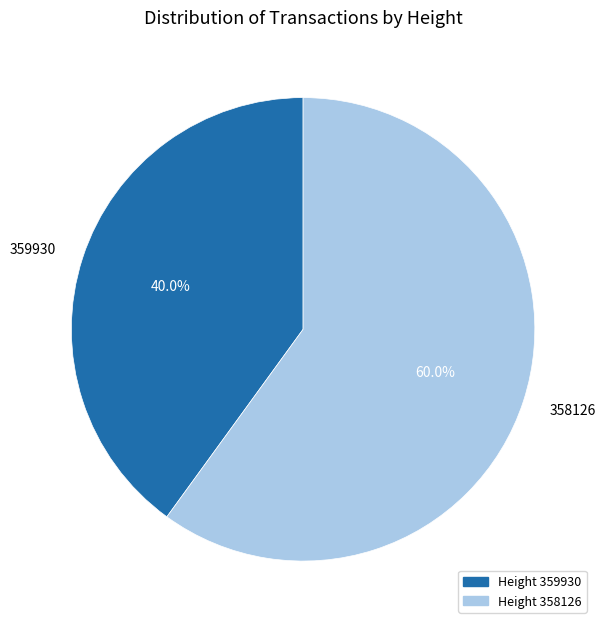

What is the total percentage of 359930 and 358126?

100.0%